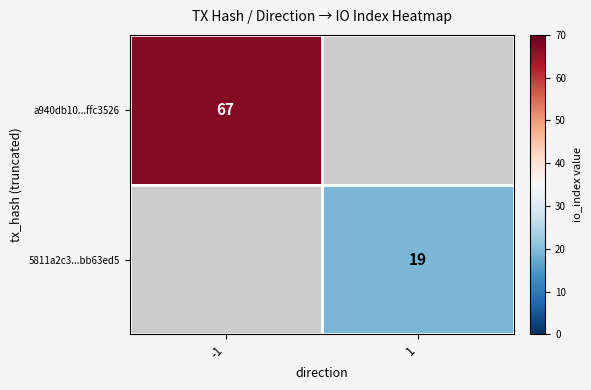

Between -1 and 1, which is larger?

-1